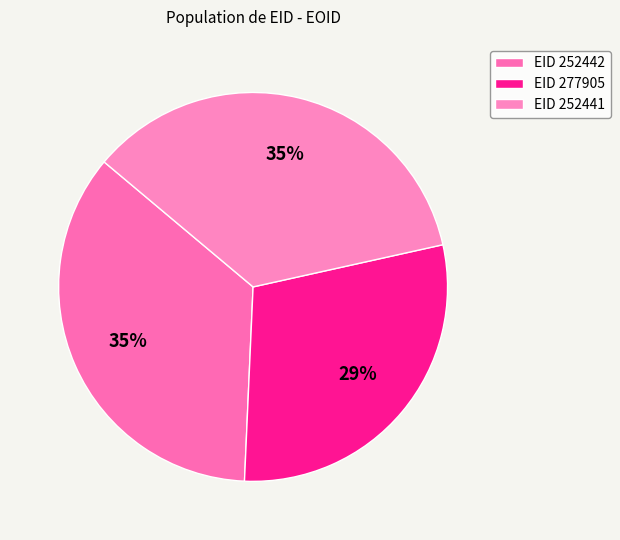

Count the number of slices in the pie.

3